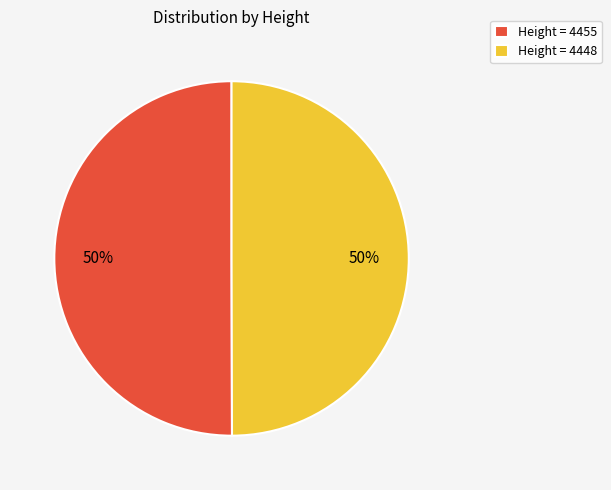

To the nearest percent, what portion does Height = 4448 represent?

50%